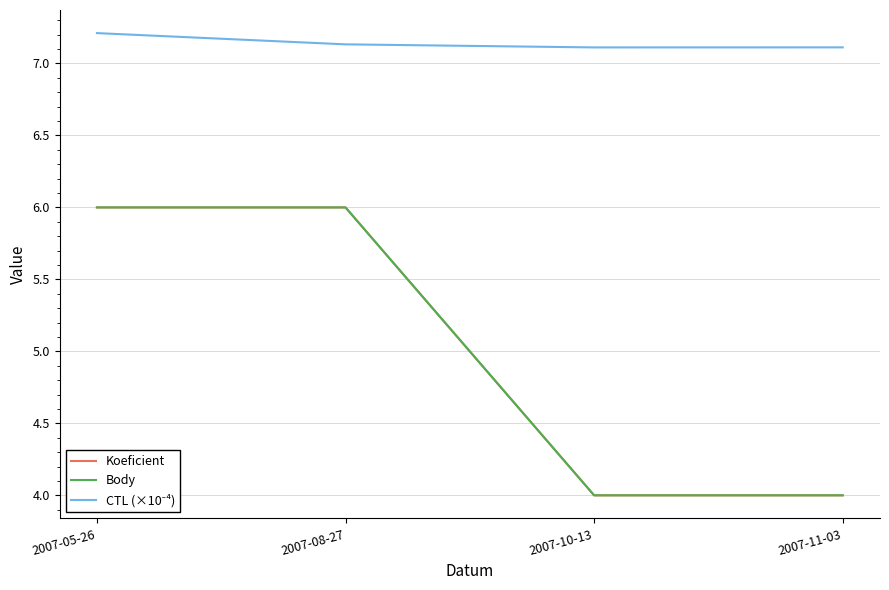

What is the label of the 4th point from the left?

2007-11-03